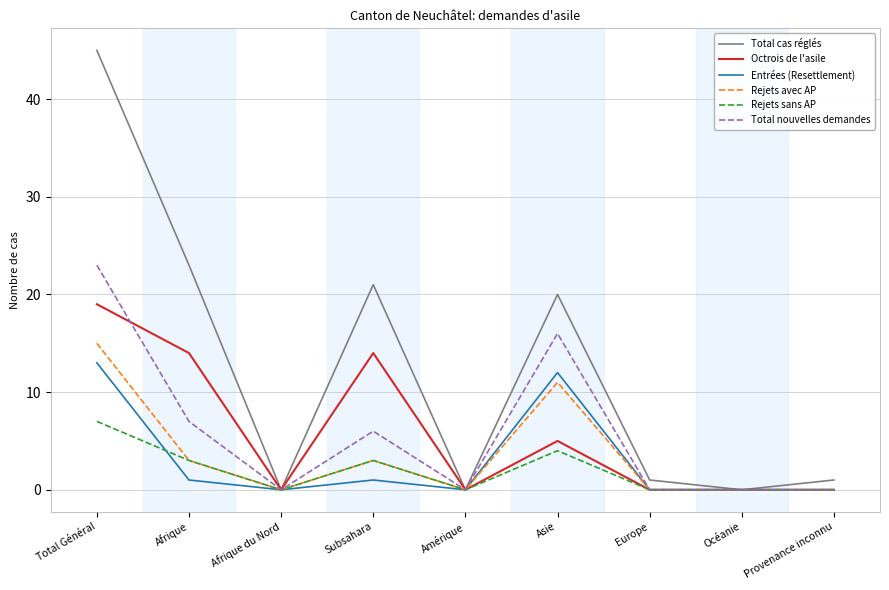

At Total Général, list the series in order from smallest to largest.

Rejets sans AP, Entrées (Resettlement), Rejets avec AP, Octrois de l'asile, Total nouvelles demandes, Total cas réglés